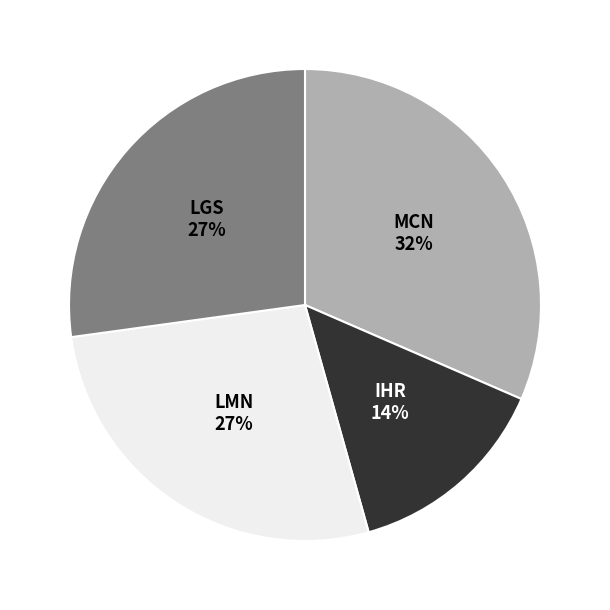

How many segments does this pie chart have?

4